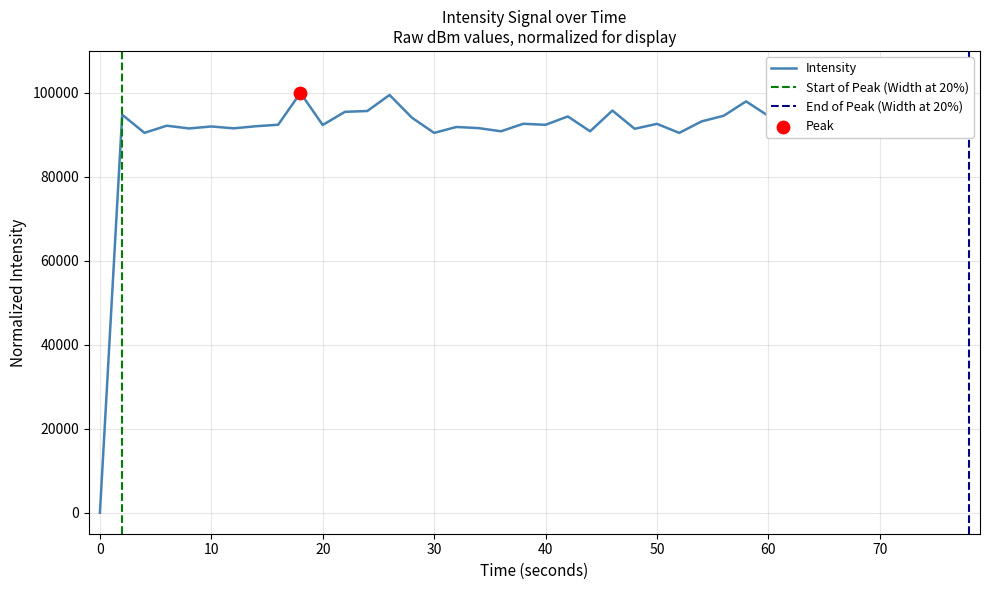

The Intensity series shows 55357.1 at 0. True or false?

False